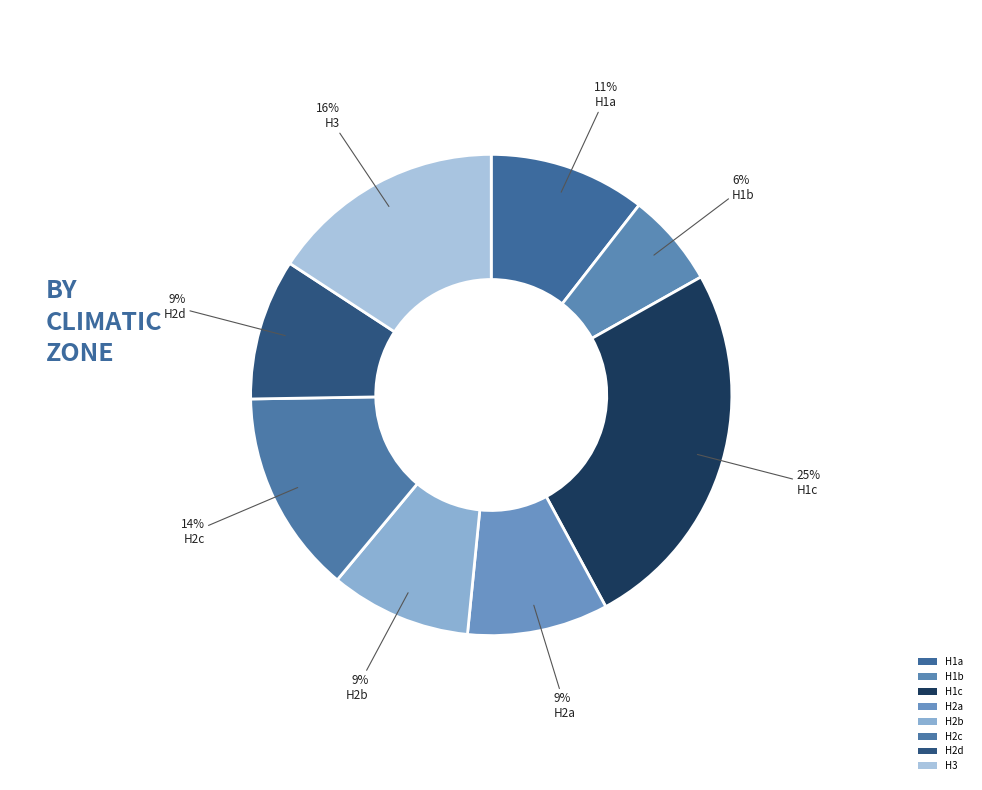

Count the number of slices in the pie.

8